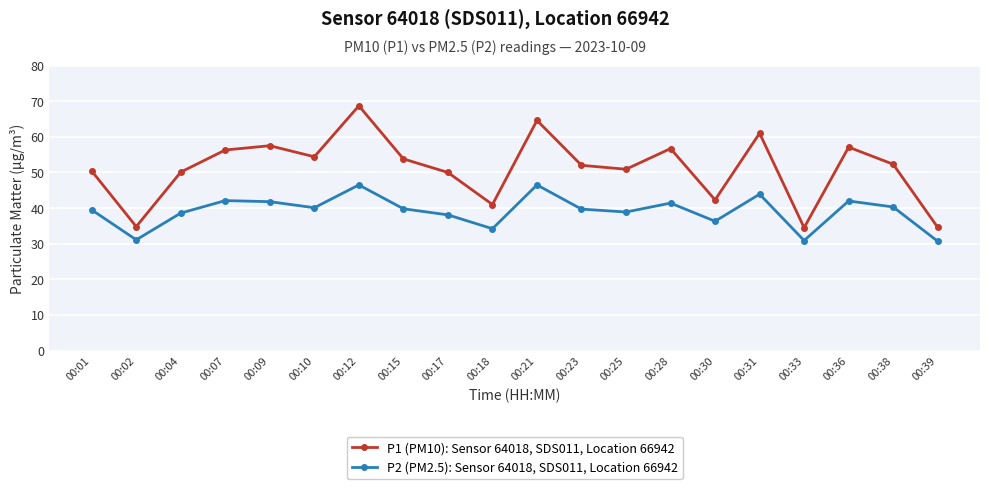

Count the number of categories in the chart.

20